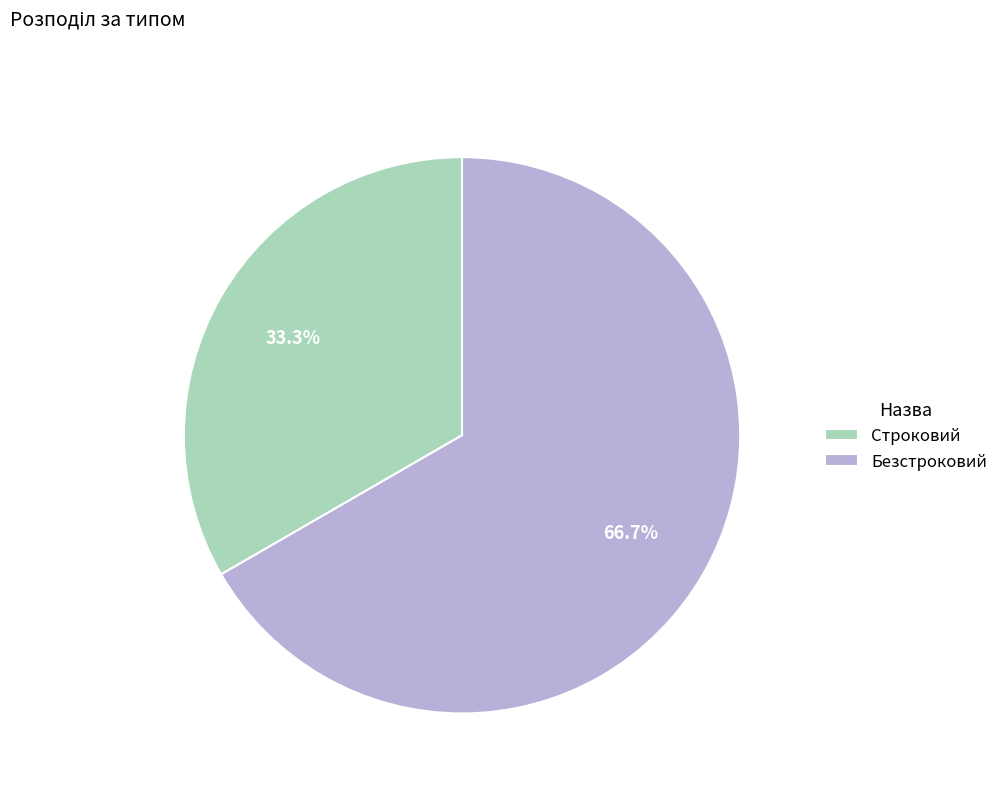

The Безстроковий slice represents 81% of the pie. True or false?

False